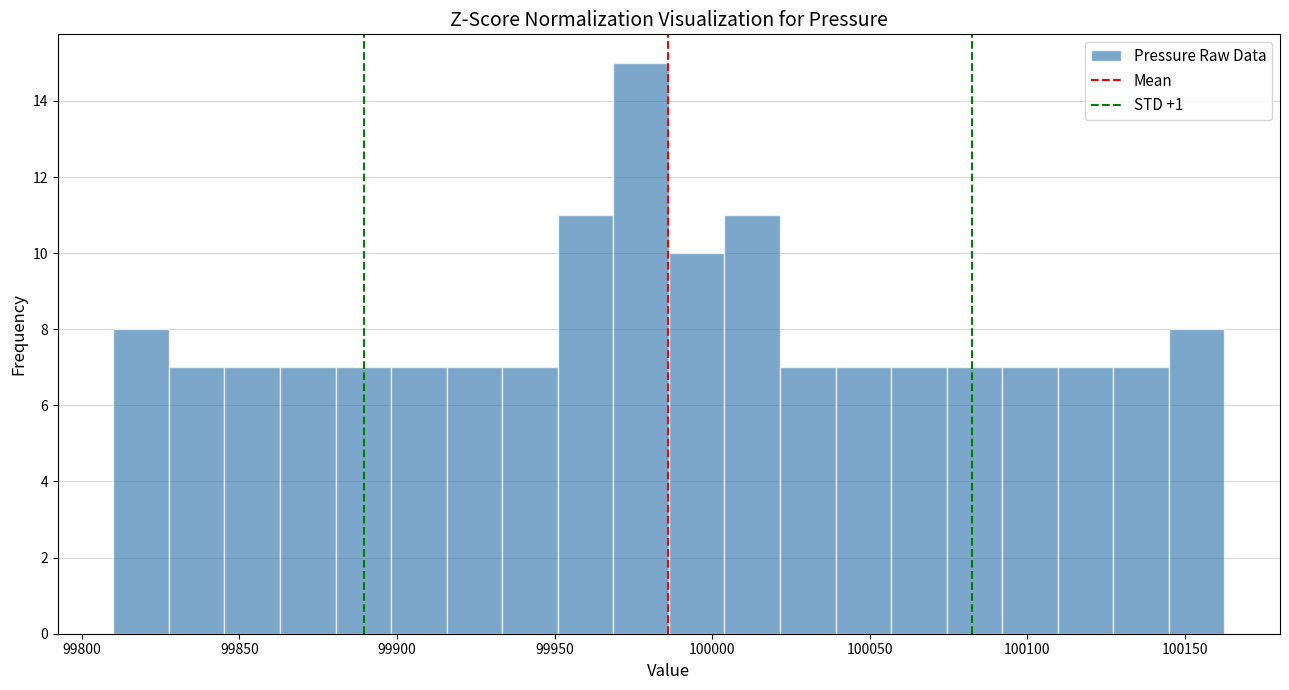

Around what value on the x-axis is the tallest bar? Give the approximate position of its centre, as read against the axis.

99975